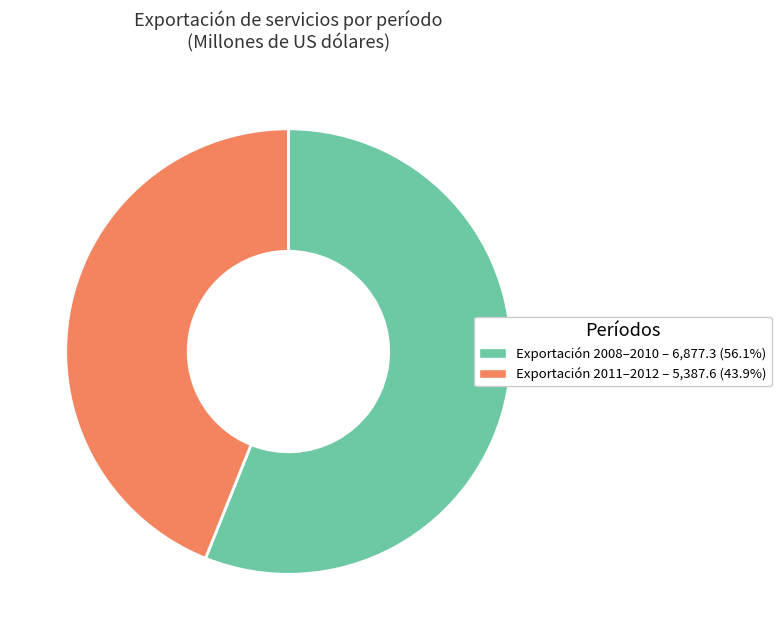

Does any single category account for the majority?

Yes